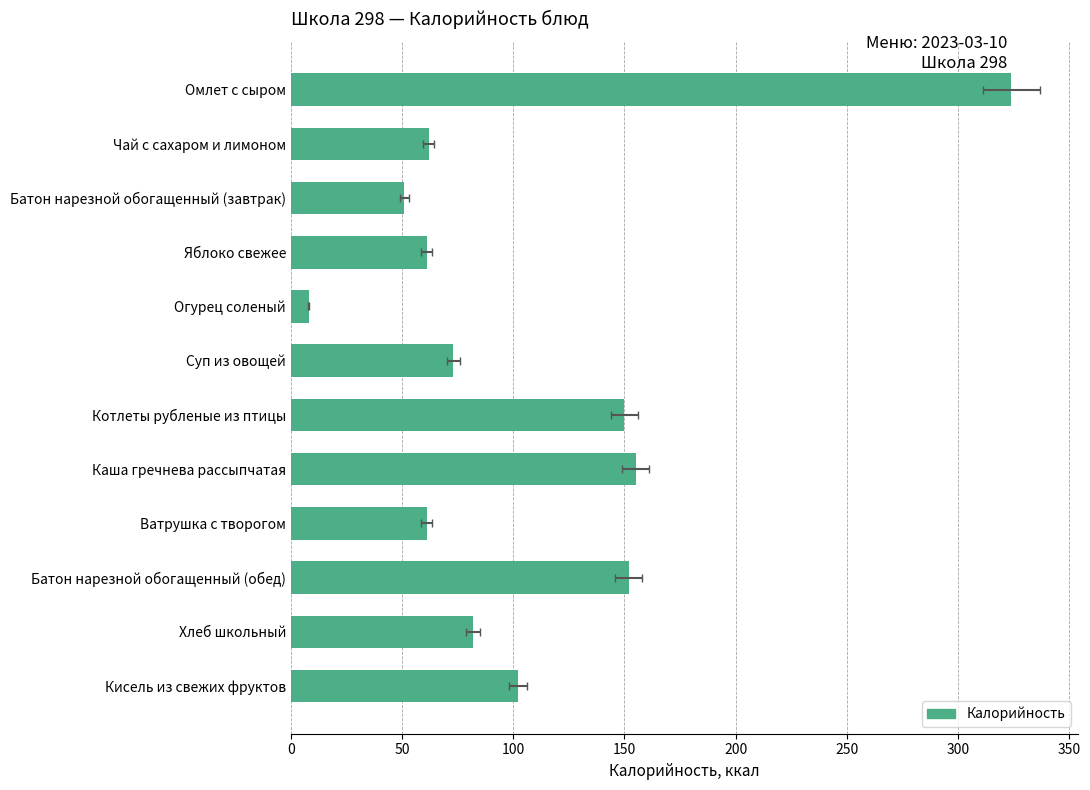

How many bars are there in total?

12